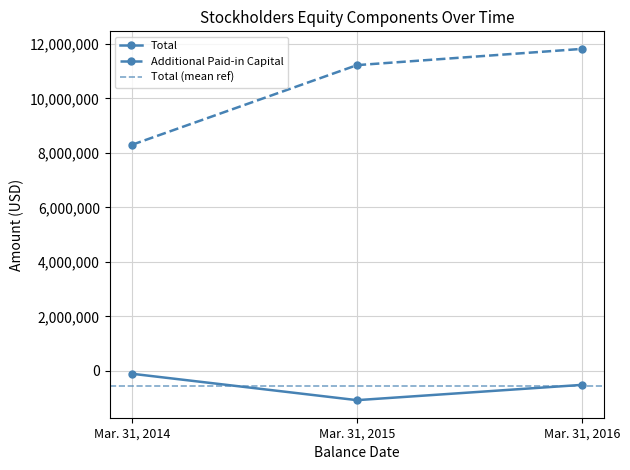

Reading left to right, transcribe all the data shown in this chart.

Total: -110376	-1079300	-518165
Additional Paid-in Capital: 8299366	11222965	11819307